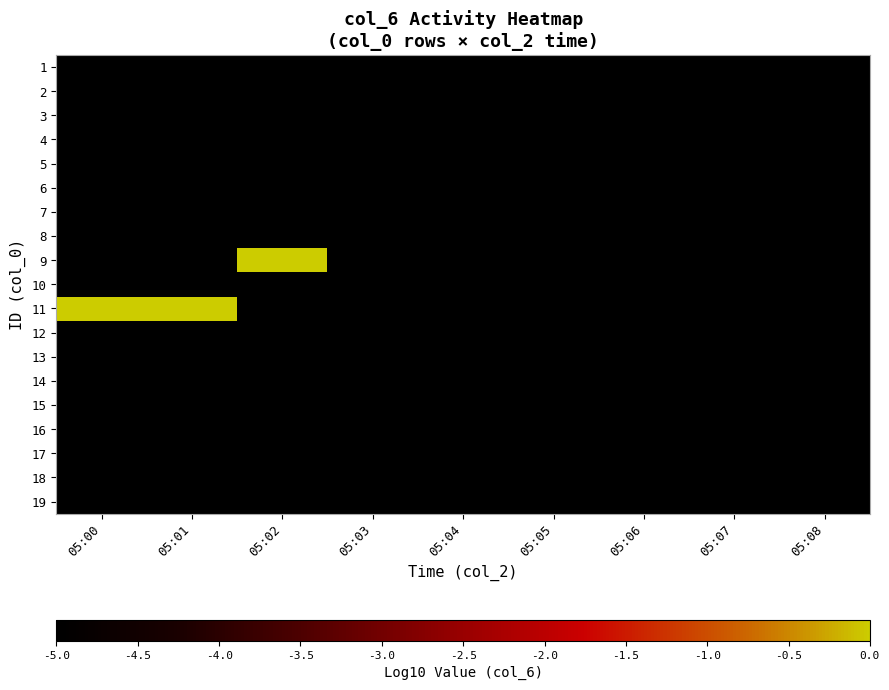

At which category is the sum across all series the highest?

05:00